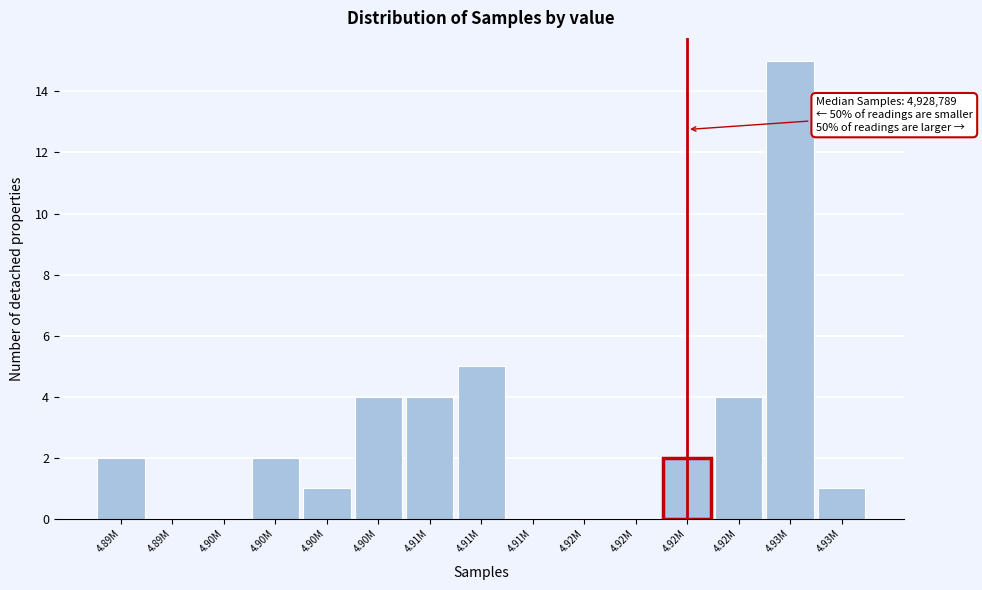

How many data points does each series have?

15